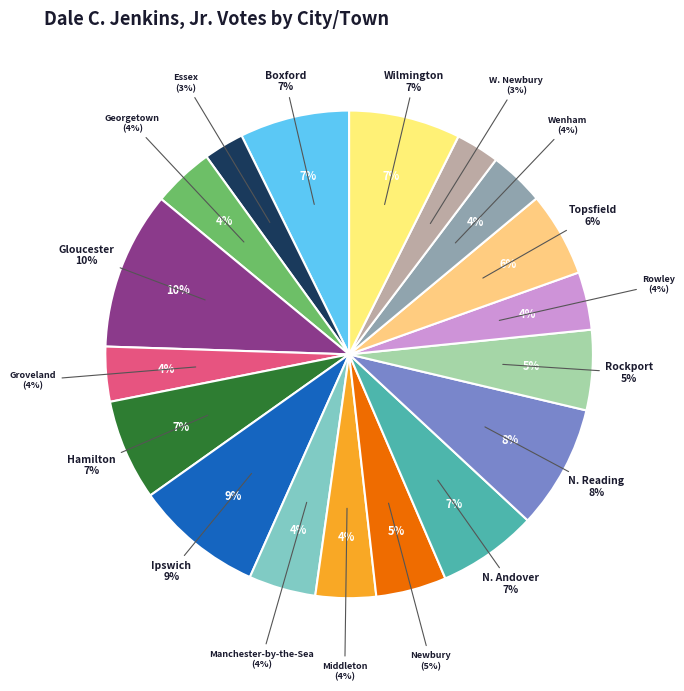

Is it true that Gloucester is 10% of the pie?

True